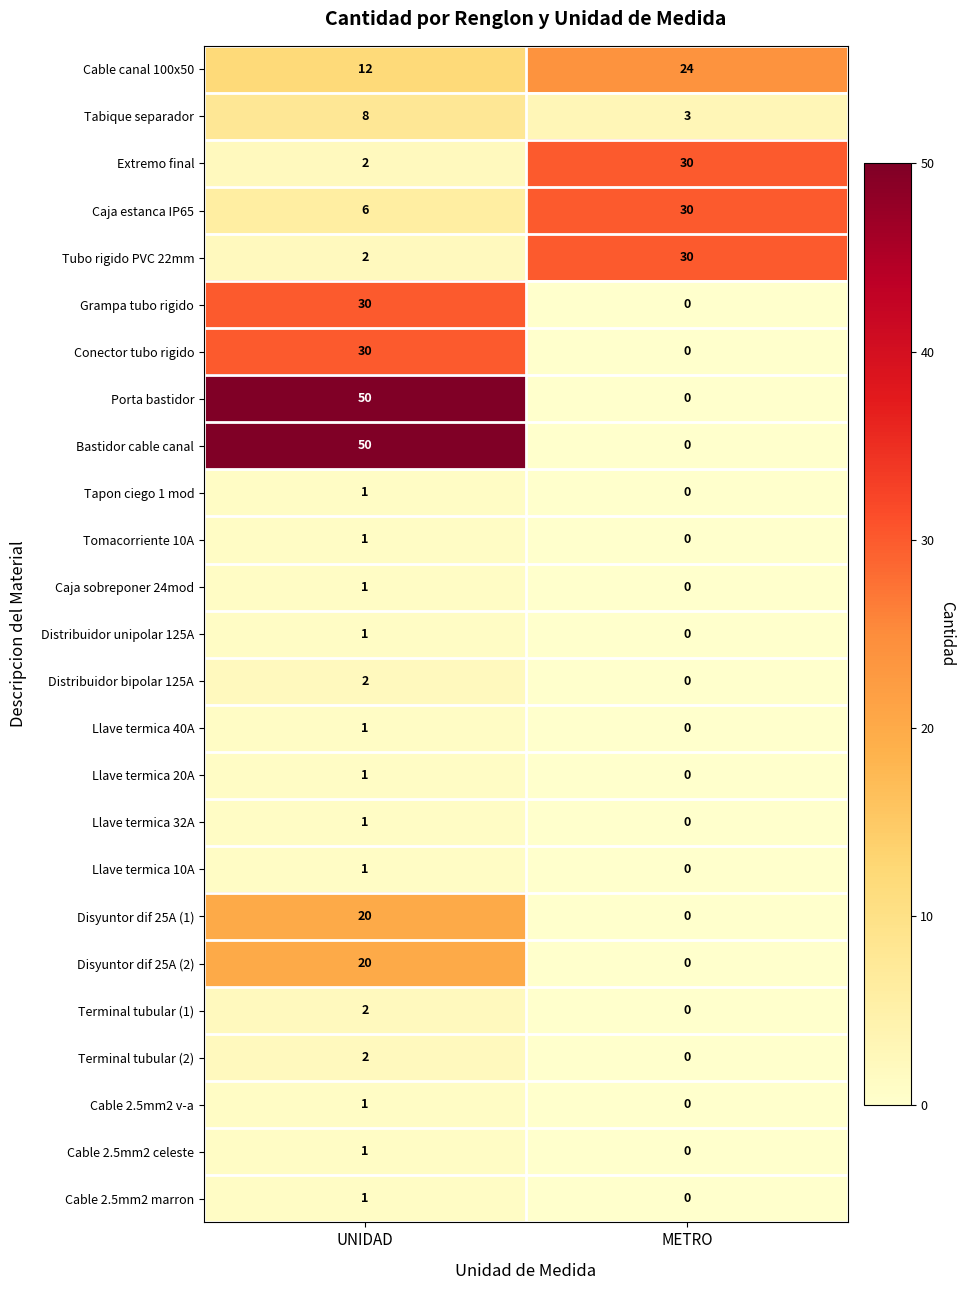

What is the total value across all series at UNIDAD?

247